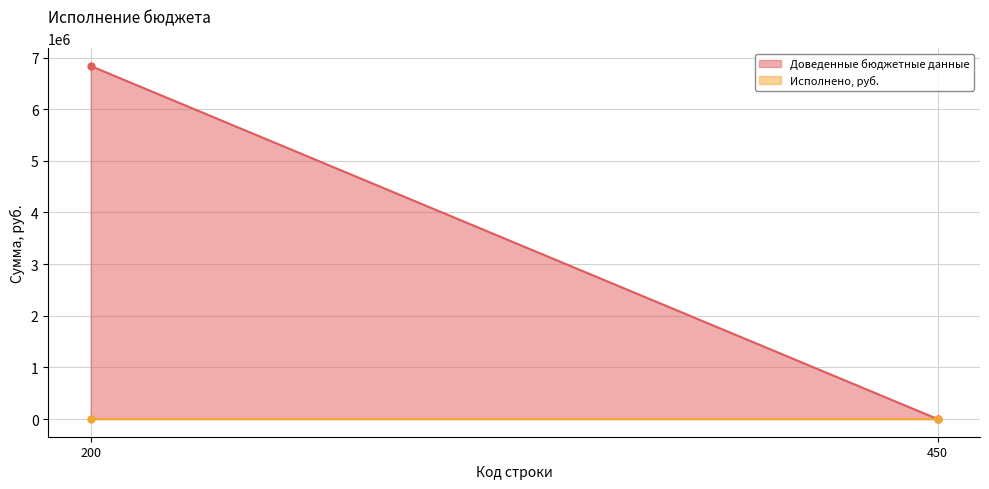

Reading left to right, what are all the values shown in this chart?

Доведенные бюджетные данные: 200=6837955.7	450=0.0
Исполнено, руб.: 200=0.0	450=0.0